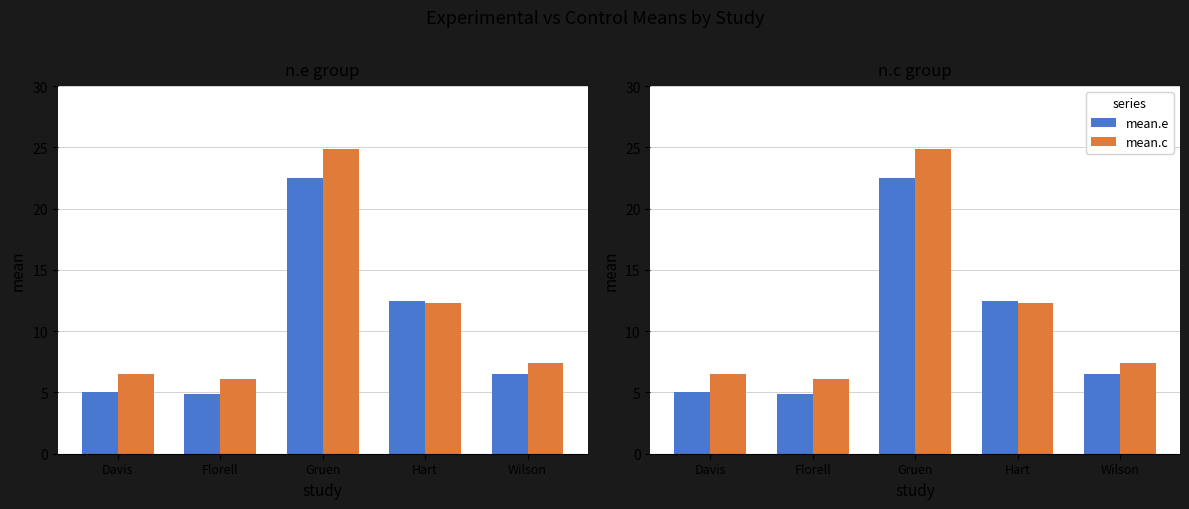

What are all the series names shown in the legend?

mean.e, mean.c